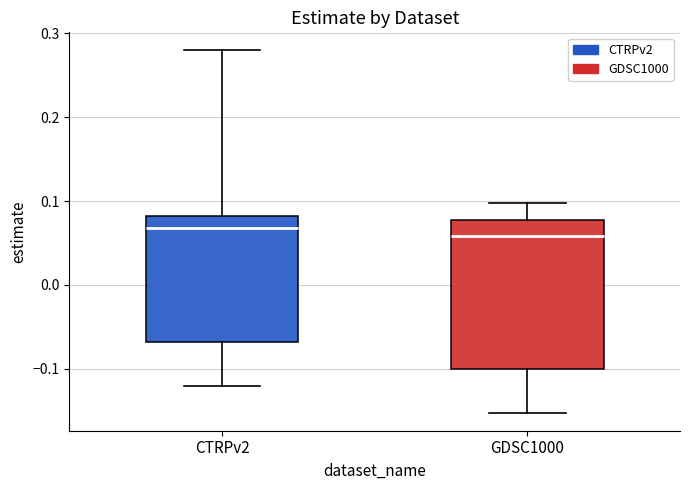

Reading left to right, transcribe this box plot: for each box, give where its median line is, the range the box spans, and where its two whiskers end, as read against the y-axis. The values are not printed on the chart, so give them approximately, as read against the axis.

CTRPv2: median 0.07, box -0.07 to 0.08, whiskers -0.12 to 0.28
GDSC1000: median 0.06, box -0.10 to 0.08, whiskers -0.15 to 0.10